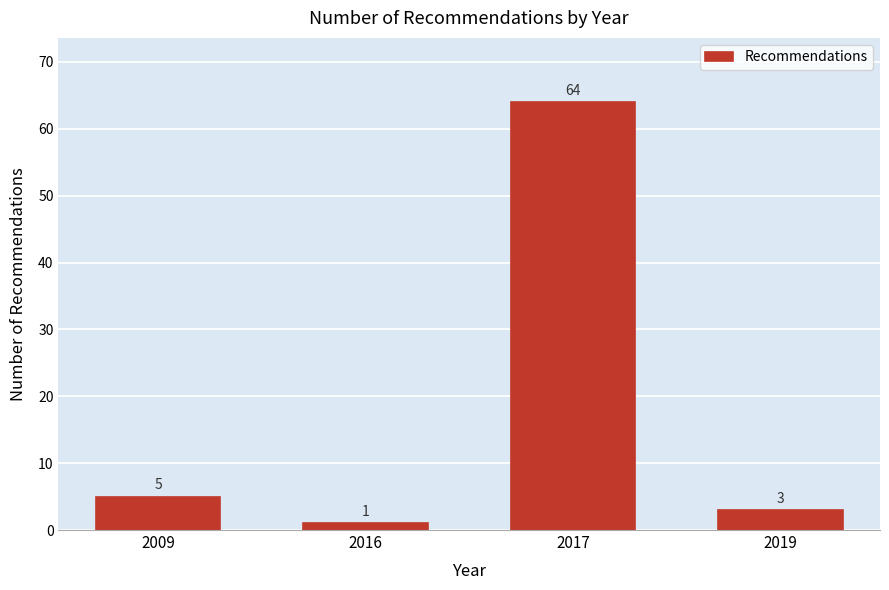

Reading right to left, what are all the values shown in this chart?

3	64	1	5